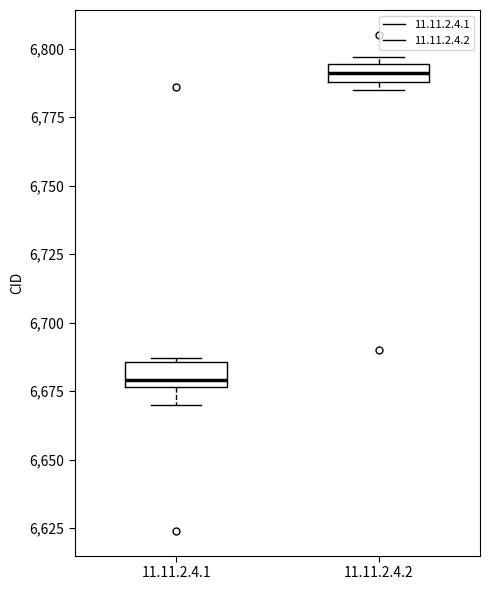

Where is the lower edge of the box for 11.11.2.4.1 on the y-axis? The values are not printed on the chart, so give them approximately, as read against the axis.

6675